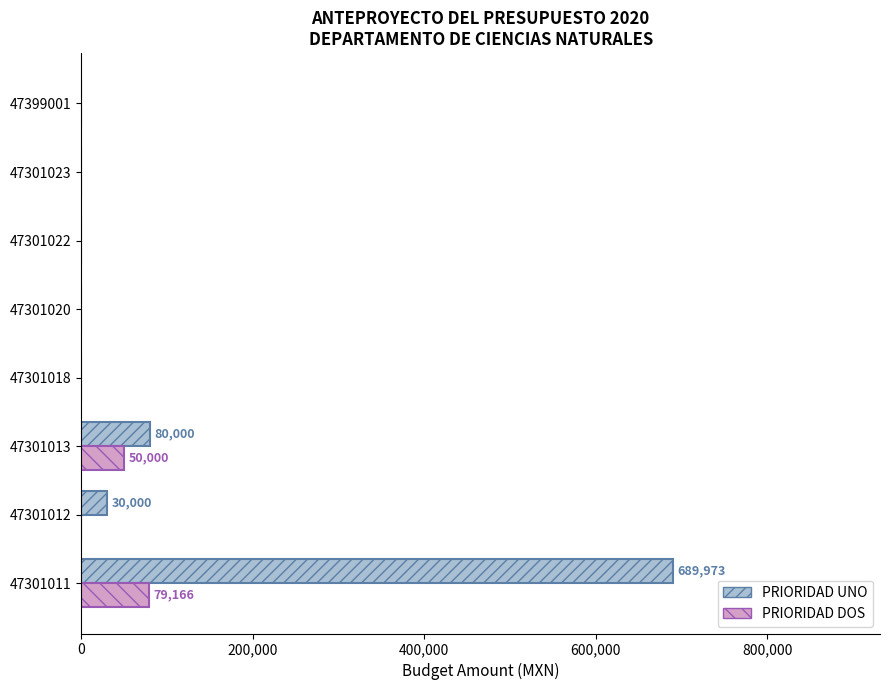

What is the total value across all series at 47301013?

130000